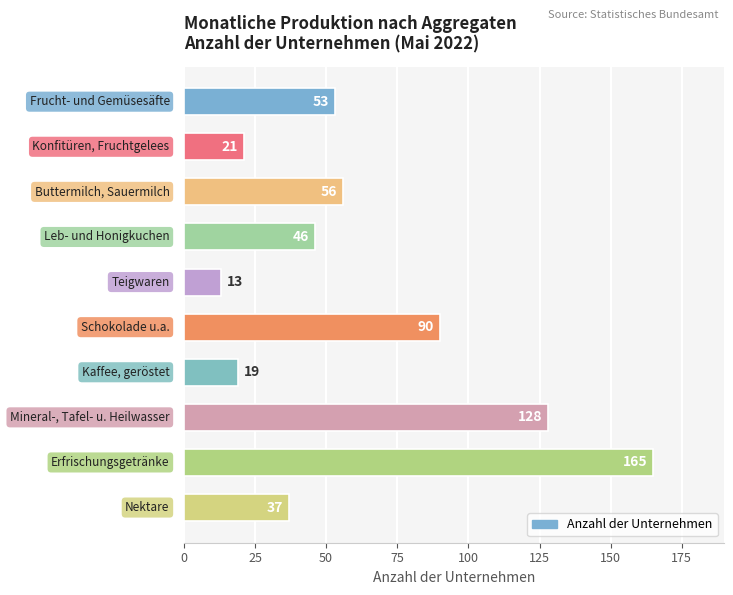

What is the maximum value shown in the chart?

165